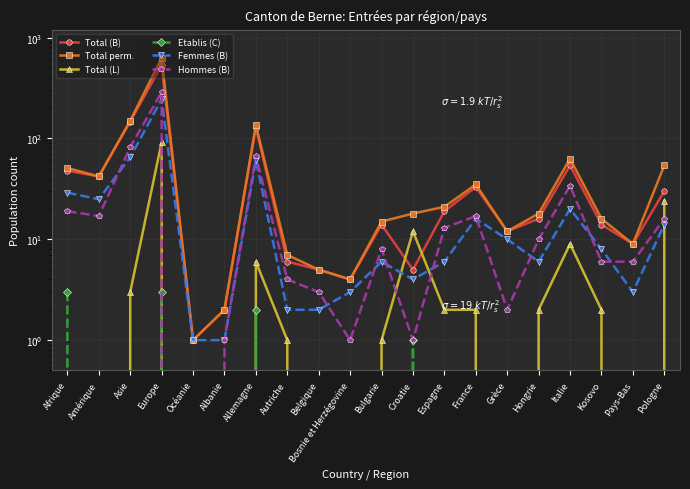

True or false: Total (B) and Hommes (B) intersect in this chart.

False